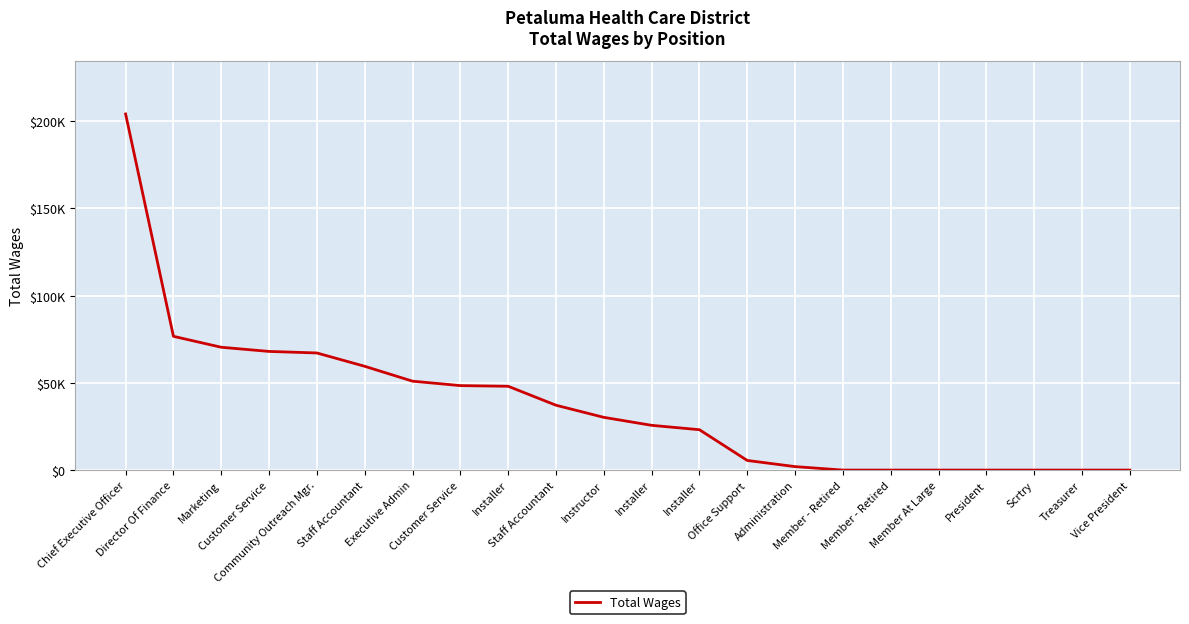

What is the label of the 13th point from the right?

Staff Accountant